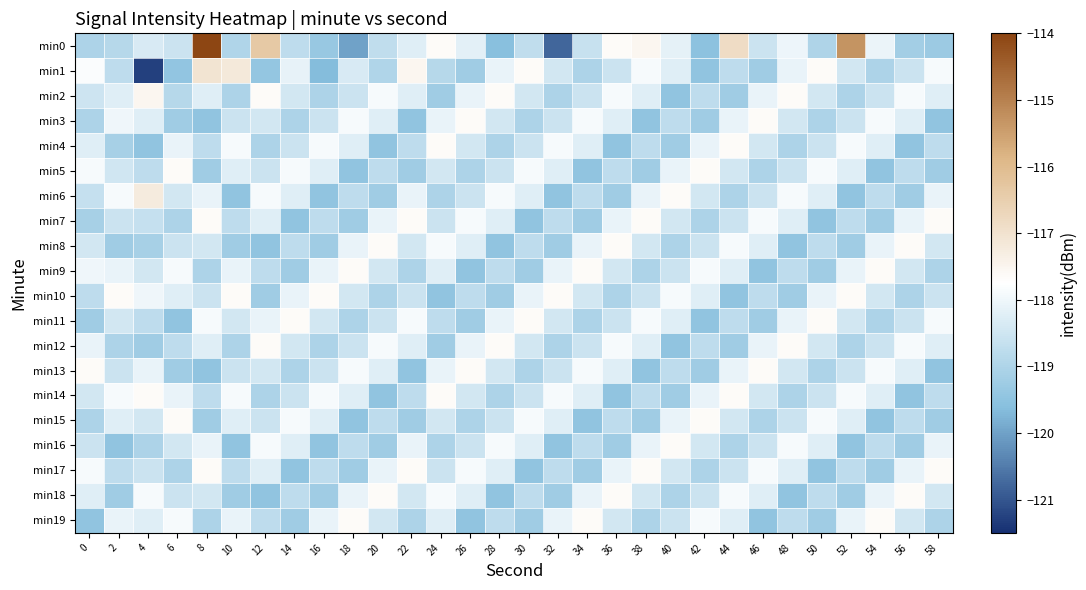

Reading left to right, extract all data points from this chart.

min0: 0=-119.0	2=-118.9	4=-118.3	6=-118.6	8=-114.0	10=-119.0	12=-116.3	14=-118.7	16=-119.3	18=-120.0	20=-118.7	22=-118.2	24=-117.6	26=-118.2	28=-119.6	30=-118.7	32=-120.8	34=-118.6	36=-117.7	38=-117.5	40=-118.1	42=-119.5	44=-116.9	46=-118.5	48=-118.0	50=-119.0	52=-115.3	54=-118.1	56=-119.2	58=-119.3
min1: 0=-117.8	2=-118.8	4=-121.3	6=-119.4	8=-117.1	10=-117.2	12=-119.4	14=-118.1	16=-119.6	18=-118.4	20=-119.0	22=-117.5	24=-118.9	26=-119.2	28=-118.1	30=-117.7	32=-118.4	34=-119.0	36=-118.5	38=-117.9	40=-118.2	42=-119.5	44=-118.8	46=-119.2	48=-118.1	50=-117.7	52=-118.4	54=-119.0	56=-118.5	58=-117.9
min2: 0=-118.5	2=-118.2	4=-117.5	6=-118.9	8=-118.2	10=-119.0	12=-117.7	14=-118.4	16=-119.0	18=-118.5	20=-117.9	22=-118.2	24=-119.2	26=-118.1	28=-117.7	30=-118.4	32=-119.0	34=-118.5	36=-117.9	38=-118.2	40=-119.5	42=-118.8	44=-119.2	46=-118.1	48=-117.7	50=-118.4	52=-119.0	54=-118.5	56=-117.9	58=-118.2
min3: 0=-119.0	2=-118.0	4=-118.2	6=-119.2	8=-119.5	10=-118.5	12=-118.4	14=-119.0	16=-118.5	18=-117.9	20=-118.2	22=-119.5	24=-118.1	26=-117.7	28=-118.4	30=-119.0	32=-118.5	34=-117.9	36=-118.2	38=-119.5	40=-118.8	42=-119.2	44=-118.1	46=-117.7	48=-118.4	50=-119.0	52=-118.5	54=-117.9	56=-118.2	58=-119.5
min4: 0=-118.2	2=-119.1	4=-119.5	6=-118.1	8=-118.8	10=-117.9	12=-119.0	14=-118.5	16=-117.9	18=-118.2	20=-119.5	22=-118.8	24=-117.7	26=-118.4	28=-119.0	30=-118.5	32=-117.9	34=-118.2	36=-119.5	38=-118.8	40=-119.2	42=-118.1	44=-117.7	46=-118.4	48=-119.0	50=-118.5	52=-117.9	54=-118.2	56=-119.5	58=-118.8
min5: 0=-117.9	2=-118.5	4=-118.8	6=-117.7	8=-119.2	10=-118.2	12=-118.5	14=-117.9	16=-118.2	18=-119.5	20=-118.8	22=-119.2	24=-118.4	26=-119.0	28=-118.5	30=-117.9	32=-118.2	34=-119.5	36=-118.8	38=-119.2	40=-118.1	42=-117.7	44=-118.4	46=-119.0	48=-118.5	50=-117.9	52=-118.2	54=-119.5	56=-118.8	58=-119.2
min6: 0=-118.7	2=-117.9	4=-117.2	6=-118.4	8=-118.1	10=-119.5	12=-117.9	14=-118.2	16=-119.5	18=-118.8	20=-119.2	22=-118.1	24=-119.0	26=-118.5	28=-117.9	30=-118.2	32=-119.5	34=-118.8	36=-119.2	38=-118.1	40=-117.7	42=-118.4	44=-119.0	46=-118.5	48=-117.9	50=-118.2	52=-119.5	54=-118.8	56=-119.2	58=-118.1
min7: 0=-119.1	2=-118.5	4=-118.7	6=-119.0	8=-117.7	10=-118.8	12=-118.2	14=-119.5	16=-118.8	18=-119.2	20=-118.1	22=-117.7	24=-118.5	26=-117.9	28=-118.2	30=-119.5	32=-118.8	34=-119.2	36=-118.1	38=-117.7	40=-118.4	42=-119.0	44=-118.5	46=-117.9	48=-118.2	50=-119.5	52=-118.8	54=-119.2	56=-118.1	58=-117.7
min8: 0=-118.4	2=-119.2	4=-119.1	6=-118.5	8=-118.4	10=-119.2	12=-119.5	14=-118.8	16=-119.2	18=-118.1	20=-117.7	22=-118.4	24=-117.9	26=-118.2	28=-119.5	30=-118.8	32=-119.2	34=-118.1	36=-117.7	38=-118.4	40=-119.0	42=-118.5	44=-117.9	46=-118.2	48=-119.5	50=-118.8	52=-119.2	54=-118.1	56=-117.7	58=-118.4
min9: 0=-118.0	2=-118.1	4=-118.4	6=-117.9	8=-119.0	10=-118.1	12=-118.8	14=-119.2	16=-118.1	18=-117.7	20=-118.4	22=-119.0	24=-118.2	26=-119.5	28=-118.8	30=-119.2	32=-118.1	34=-117.7	36=-118.4	38=-119.0	40=-118.5	42=-117.9	44=-118.2	46=-119.5	48=-118.8	50=-119.2	52=-118.1	54=-117.7	56=-118.4	58=-119.0
min10: 0=-118.8	2=-117.7	4=-118.0	6=-118.2	8=-118.5	10=-117.7	12=-119.2	14=-118.1	16=-117.7	18=-118.4	20=-119.0	22=-118.5	24=-119.5	26=-118.8	28=-119.2	30=-118.1	32=-117.7	34=-118.4	36=-119.0	38=-118.5	40=-117.9	42=-118.2	44=-119.5	46=-118.8	48=-119.2	50=-118.1	52=-117.7	54=-118.4	56=-119.0	58=-118.5
min11: 0=-119.2	2=-118.4	4=-118.8	6=-119.5	8=-117.9	10=-118.4	12=-118.1	14=-117.7	16=-118.4	18=-119.0	20=-118.5	22=-117.9	24=-118.8	26=-119.2	28=-118.1	30=-117.7	32=-118.4	34=-119.0	36=-118.5	38=-117.9	40=-118.2	42=-119.5	44=-118.8	46=-119.2	48=-118.1	50=-117.7	52=-118.4	54=-119.0	56=-118.5	58=-117.9
min12: 0=-118.1	2=-119.0	4=-119.2	6=-118.8	8=-118.2	10=-119.0	12=-117.7	14=-118.4	16=-119.0	18=-118.5	20=-117.9	22=-118.2	24=-119.2	26=-118.1	28=-117.7	30=-118.4	32=-119.0	34=-118.5	36=-117.9	38=-118.2	40=-119.5	42=-118.8	44=-119.2	46=-118.1	48=-117.7	50=-118.4	52=-119.0	54=-118.5	56=-117.9	58=-118.2
min13: 0=-117.7	2=-118.5	4=-118.1	6=-119.2	8=-119.5	10=-118.5	12=-118.4	14=-119.0	16=-118.5	18=-117.9	20=-118.2	22=-119.5	24=-118.1	26=-117.7	28=-118.4	30=-119.0	32=-118.5	34=-117.9	36=-118.2	38=-119.5	40=-118.8	42=-119.2	44=-118.1	46=-117.7	48=-118.4	50=-119.0	52=-118.5	54=-117.9	56=-118.2	58=-119.5
min14: 0=-118.4	2=-117.9	4=-117.7	6=-118.1	8=-118.8	10=-117.9	12=-119.0	14=-118.5	16=-117.9	18=-118.2	20=-119.5	22=-118.8	24=-117.7	26=-118.4	28=-119.0	30=-118.5	32=-117.9	34=-118.2	36=-119.5	38=-118.8	40=-119.2	42=-118.1	44=-117.7	46=-118.4	48=-119.0	50=-118.5	52=-117.9	54=-118.2	56=-119.5	58=-118.8
min15: 0=-119.0	2=-118.2	4=-118.4	6=-117.7	8=-119.2	10=-118.2	12=-118.5	14=-117.9	16=-118.2	18=-119.5	20=-118.8	22=-119.2	24=-118.4	26=-119.0	28=-118.5	30=-117.9	32=-118.2	34=-119.5	36=-118.8	38=-119.2	40=-118.1	42=-117.7	44=-118.4	46=-119.0	48=-118.5	50=-117.9	52=-118.2	54=-119.5	56=-118.8	58=-119.2
min16: 0=-118.5	2=-119.5	4=-119.0	6=-118.4	8=-118.1	10=-119.5	12=-117.9	14=-118.2	16=-119.5	18=-118.8	20=-119.2	22=-118.1	24=-119.0	26=-118.5	28=-117.9	30=-118.2	32=-119.5	34=-118.8	36=-119.2	38=-118.1	40=-117.7	42=-118.4	44=-119.0	46=-118.5	48=-117.9	50=-118.2	52=-119.5	54=-118.8	56=-119.2	58=-118.1
min17: 0=-117.9	2=-118.8	4=-118.5	6=-119.0	8=-117.7	10=-118.8	12=-118.2	14=-119.5	16=-118.8	18=-119.2	20=-118.1	22=-117.7	24=-118.5	26=-117.9	28=-118.2	30=-119.5	32=-118.8	34=-119.2	36=-118.1	38=-117.7	40=-118.4	42=-119.0	44=-118.5	46=-117.9	48=-118.2	50=-119.5	52=-118.8	54=-119.2	56=-118.1	58=-117.7
min18: 0=-118.2	2=-119.2	4=-117.9	6=-118.5	8=-118.4	10=-119.2	12=-119.5	14=-118.8	16=-119.2	18=-118.1	20=-117.7	22=-118.4	24=-117.9	26=-118.2	28=-119.5	30=-118.8	32=-119.2	34=-118.1	36=-117.7	38=-118.4	40=-119.0	42=-118.5	44=-117.9	46=-118.2	48=-119.5	50=-118.8	52=-119.2	54=-118.1	56=-117.7	58=-118.4
min19: 0=-119.5	2=-118.1	4=-118.2	6=-117.9	8=-119.0	10=-118.1	12=-118.8	14=-119.2	16=-118.1	18=-117.7	20=-118.4	22=-119.0	24=-118.2	26=-119.5	28=-118.8	30=-119.2	32=-118.1	34=-117.7	36=-118.4	38=-119.0	40=-118.5	42=-117.9	44=-118.2	46=-119.5	48=-118.8	50=-119.2	52=-118.1	54=-117.7	56=-118.4	58=-119.0